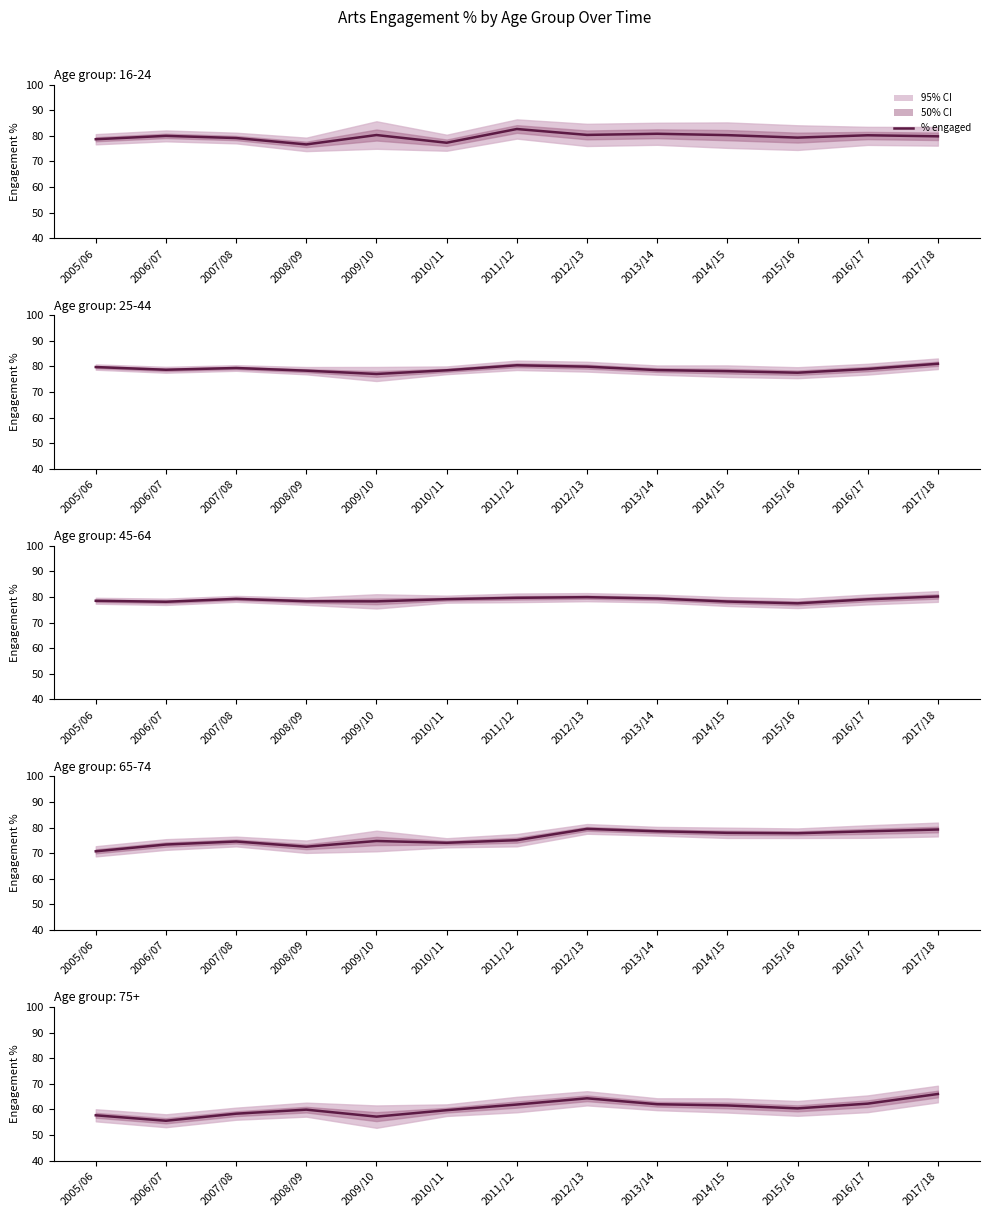

Is it true that 75+ engagement % equals 80.9 at 2015/16?

False